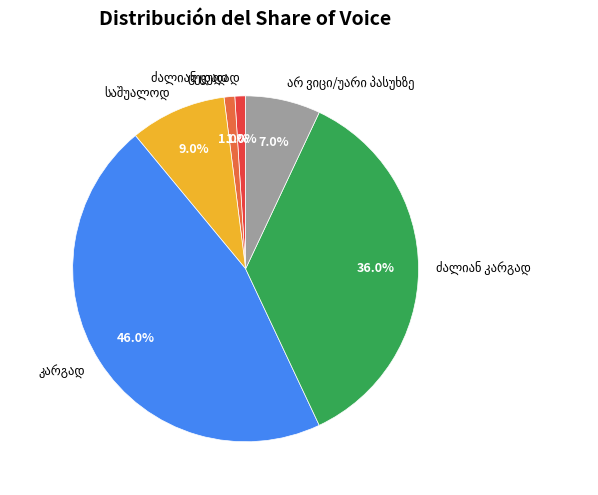

Is there a majority slice in this chart?

No